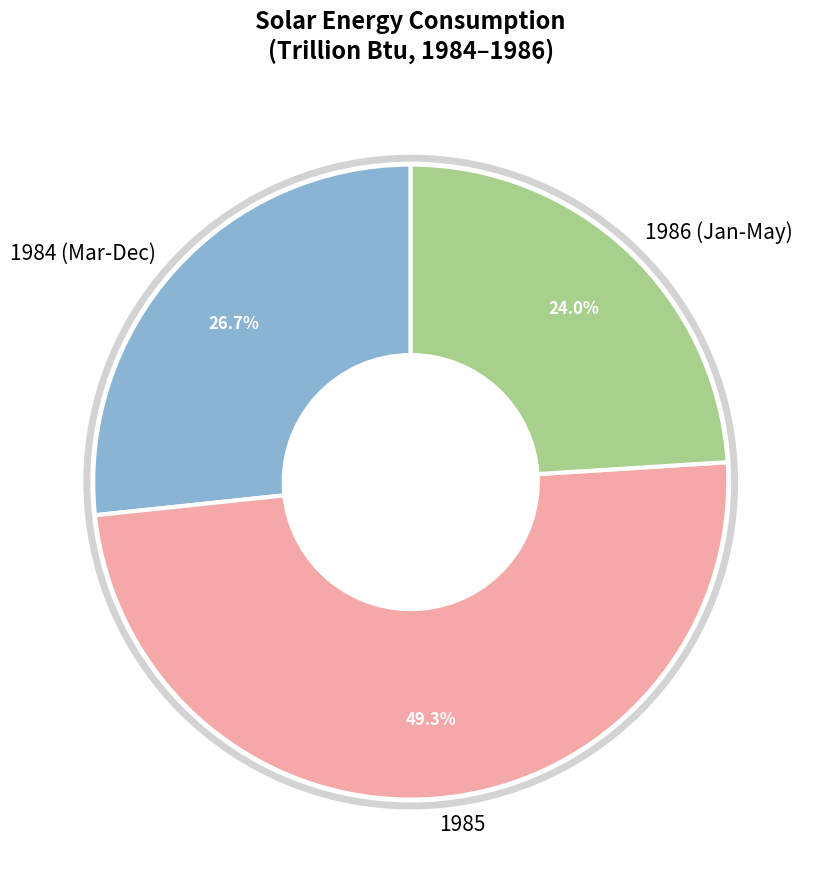

How many segments does this pie chart have?

3